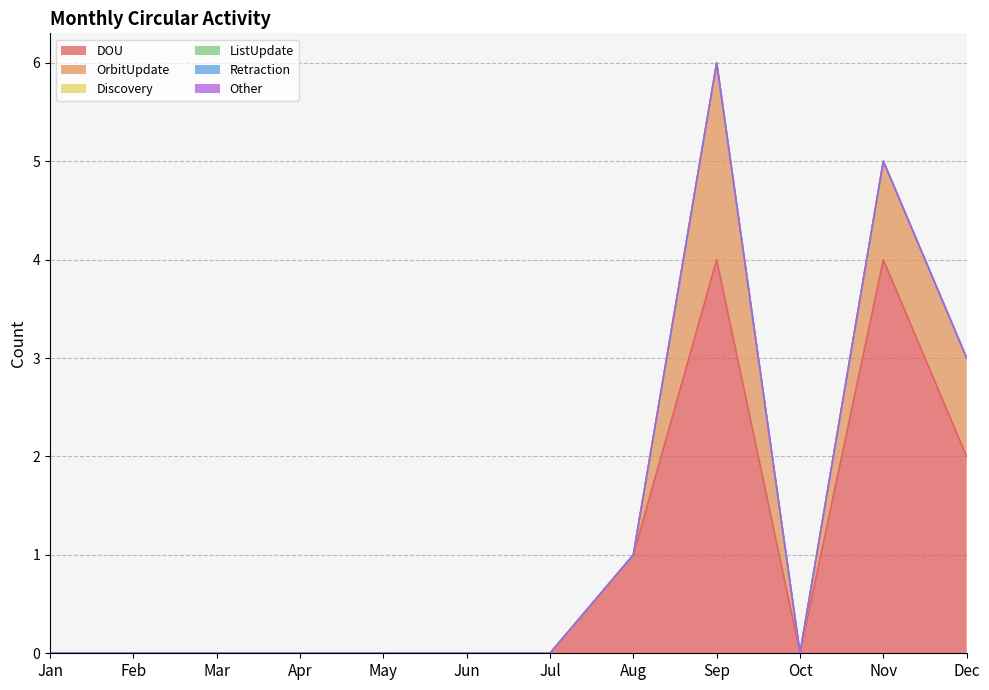

Does the chart have visible grid lines?

Yes